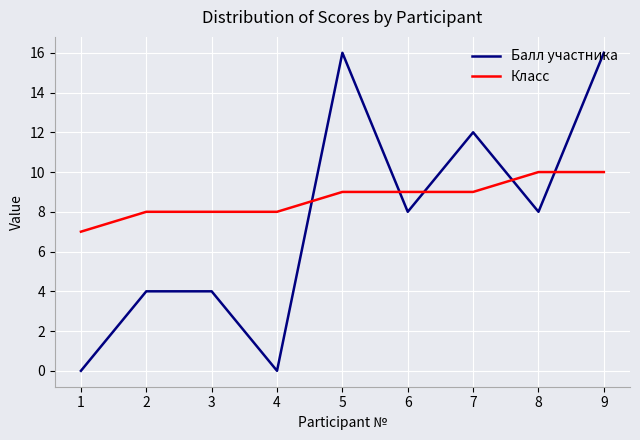

At 4, list the series in order from smallest to largest.

Балл участника, Класс